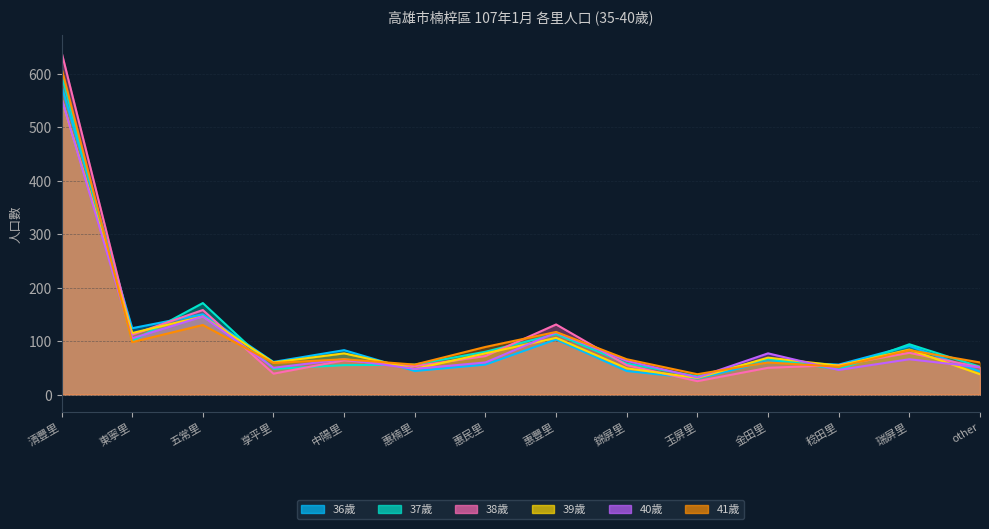

What is the minimum value shown in the chart?

25